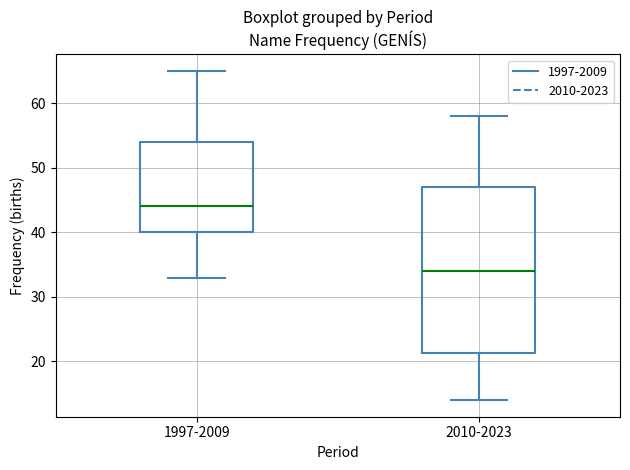

Which box's median line is the highest?

1997-2009